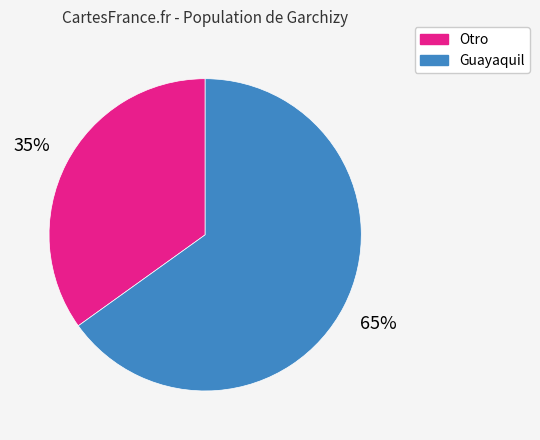

To the nearest percent, what is the difference between the largest and smallest slice percentages?

30%